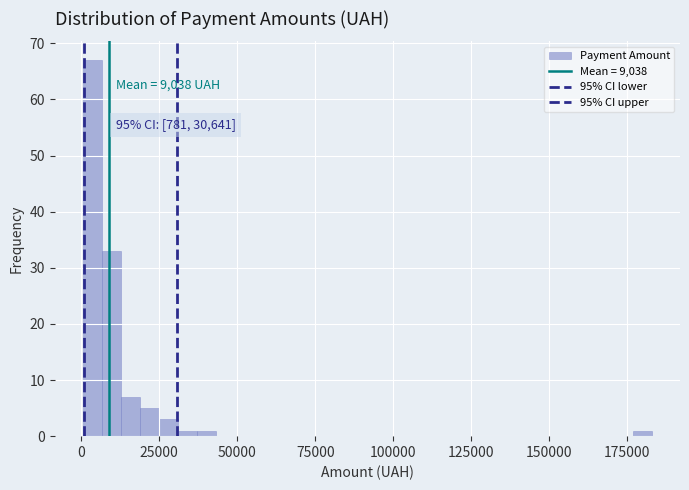

Read against the x-axis, roughly where is the centre of the tallest bar?

5000